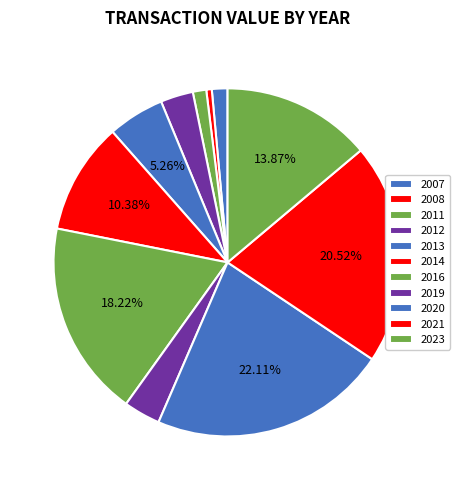

To the nearest percent, what is the average slice percentage?

9%